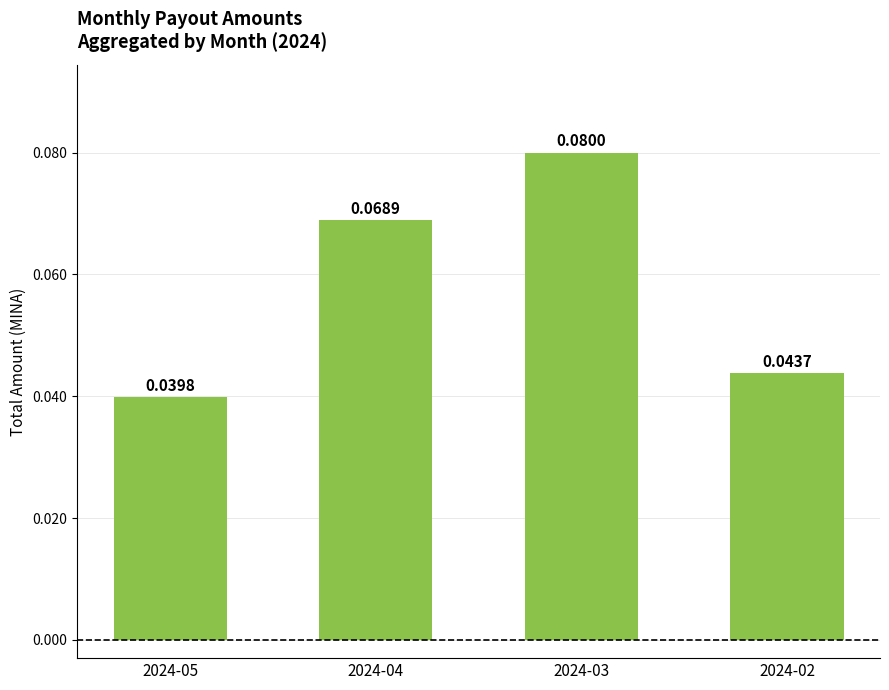

Are the bars grouped side by side (vs. stacked)?

No